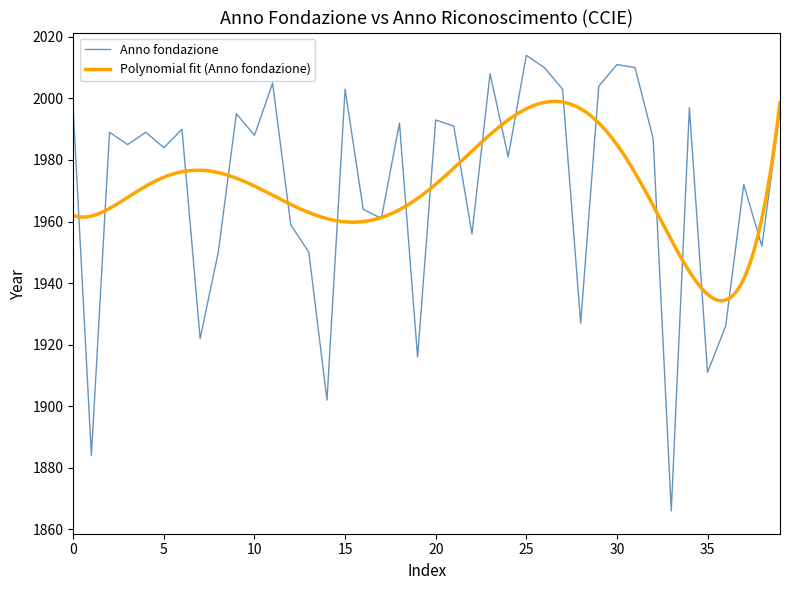

Approximately how many times larger is the value at 1988 compared to 1997?

1.0